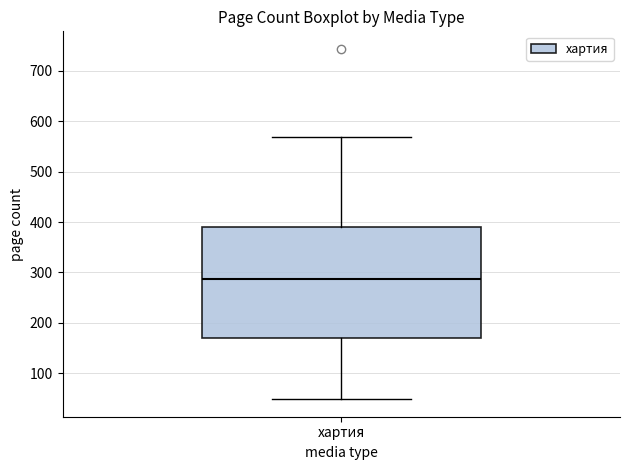

Where does the median line of the box for хартия sit on the y-axis? The values are not printed on the chart, so give them approximately, as read against the axis.

290